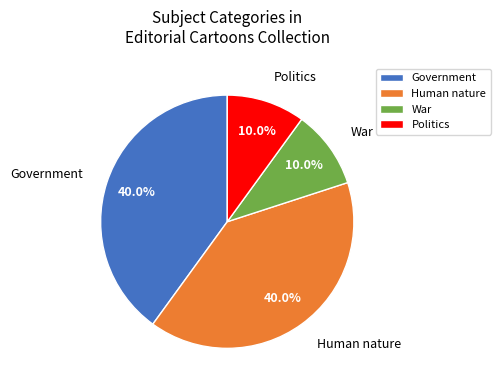

Which has a higher value, Government or War?

Government